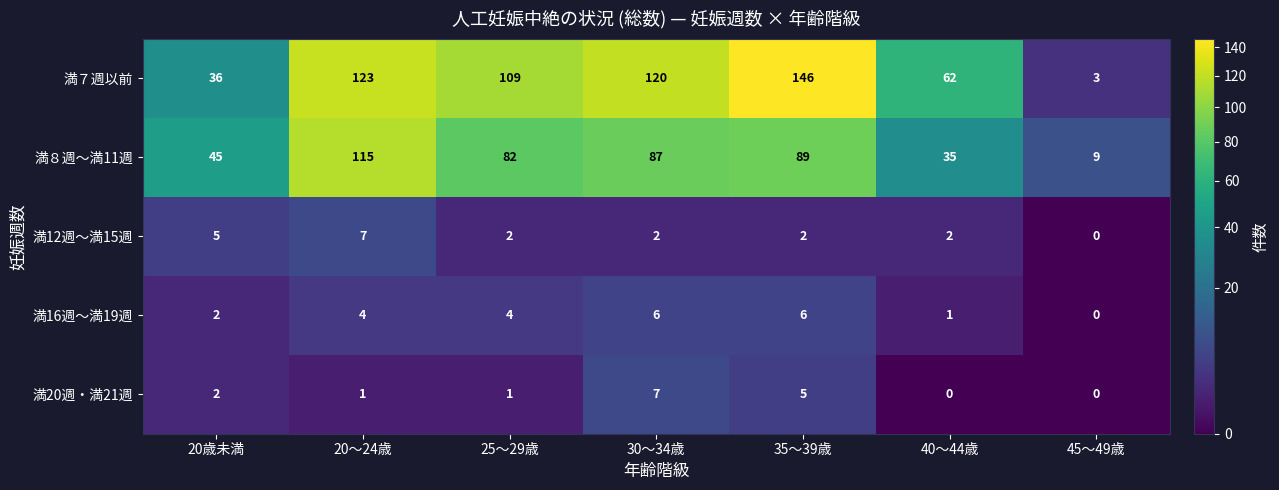

What is the sum of the 満８週～満11週 values at 20歳未満 and 45～49歳?

54